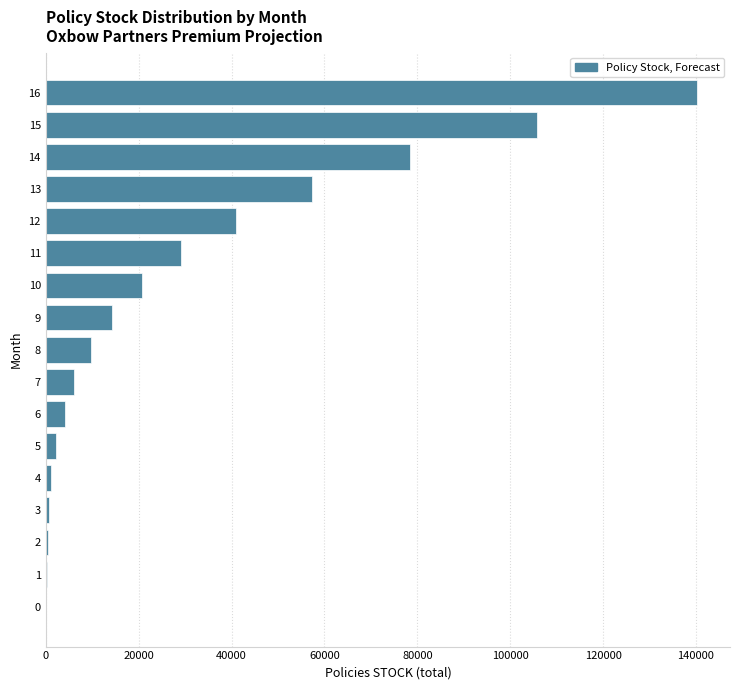

The value at 10 is 9695. True or false?

False